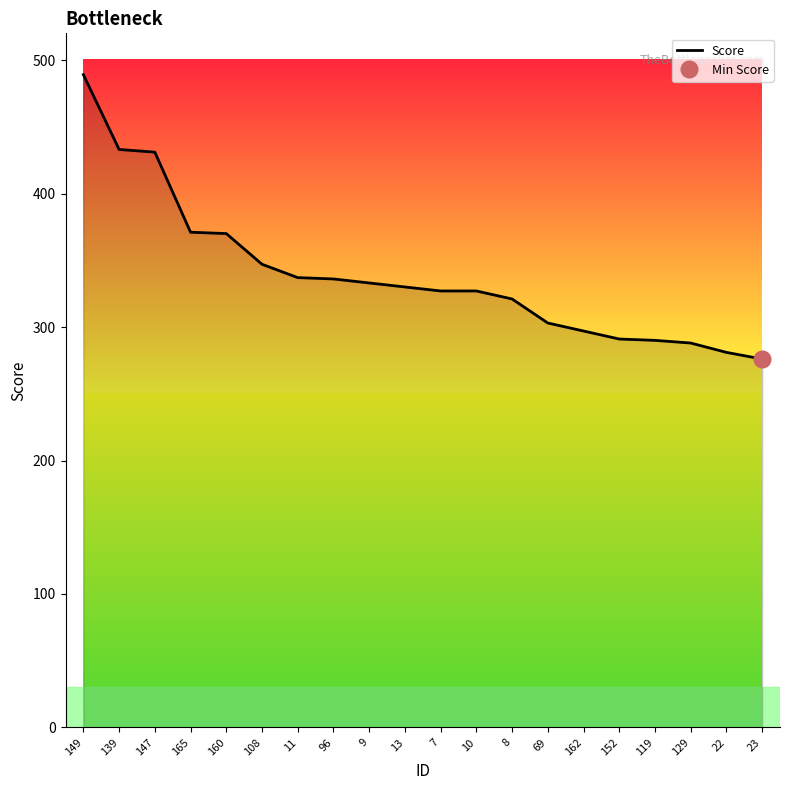

Rank the categories by value from highest to lowest.

149, 139, 147, 165, 160, 108, 11, 96, 9, 13, 7, 10, 8, 69, 162, 152, 119, 129, 22, 23